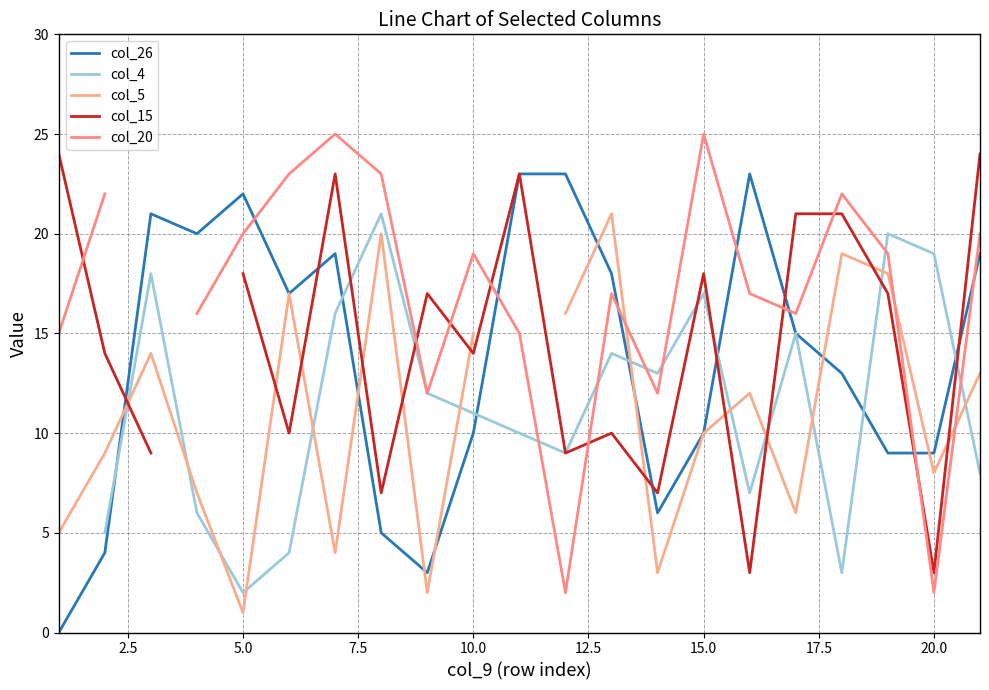

At how many categories does at least one series exceed 12?

21